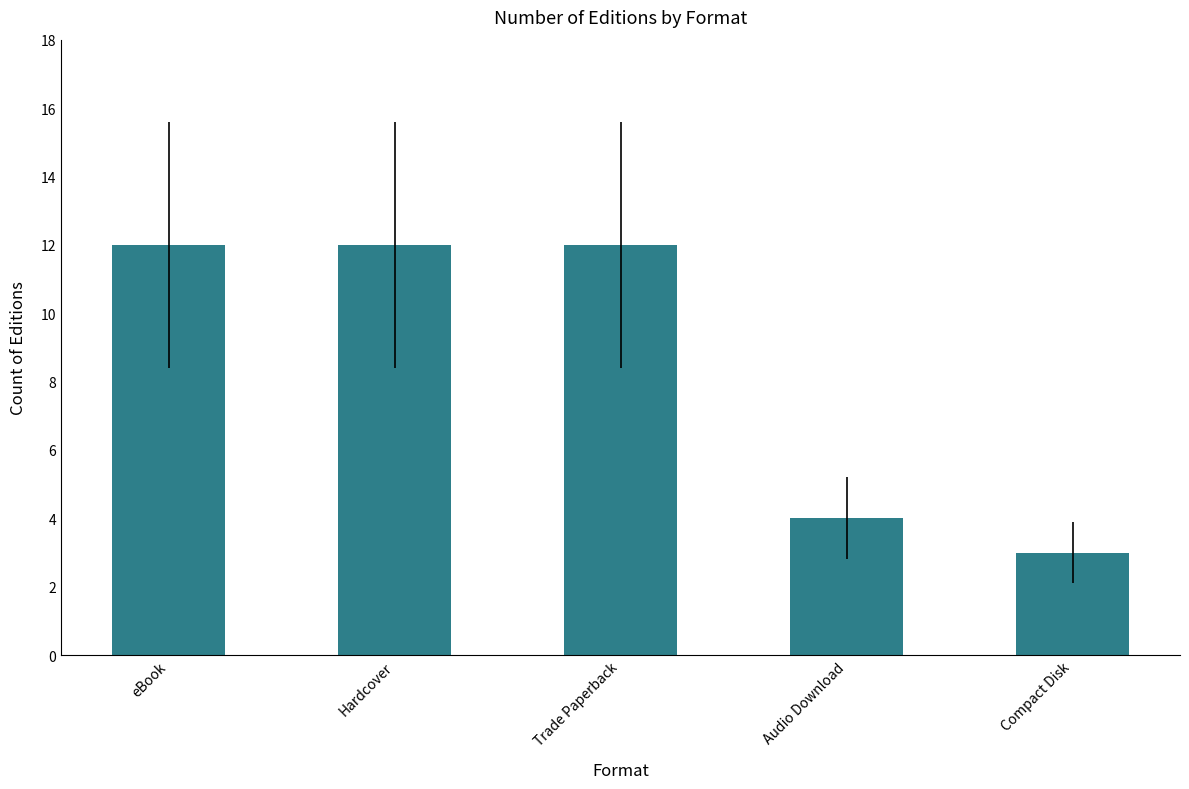

Approximately how many times larger is the value at Hardcover compared to Compact Disk?

4.0